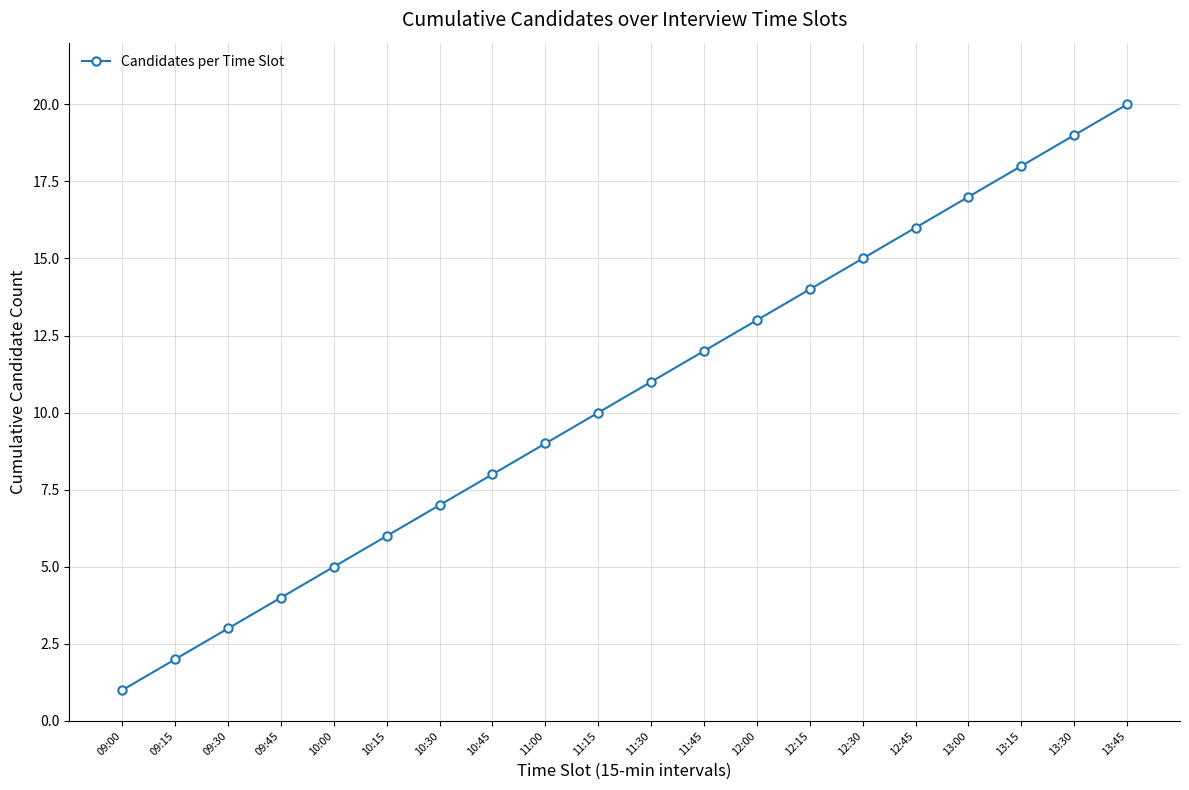

True or false: there are more than 2 points higher than both neighbors.

False